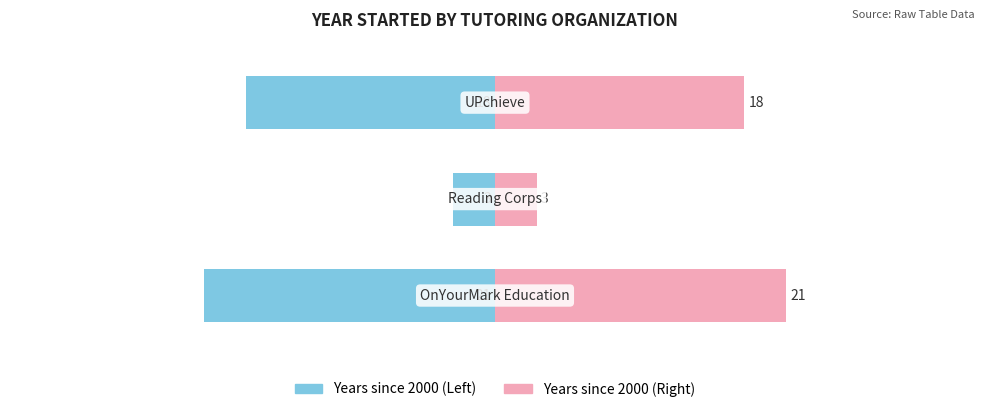

What is the difference between the maximum and minimum values in the Female series?

18